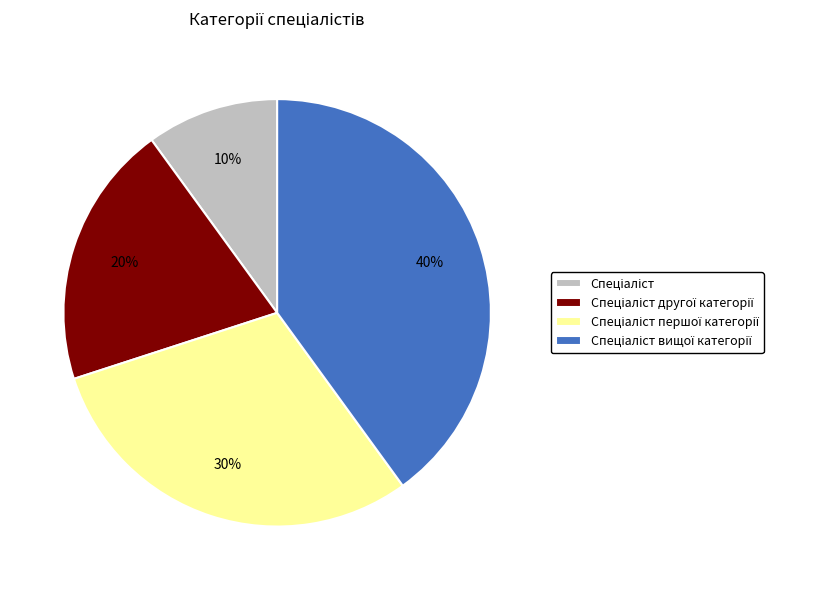

Does any single category account for the majority?

No